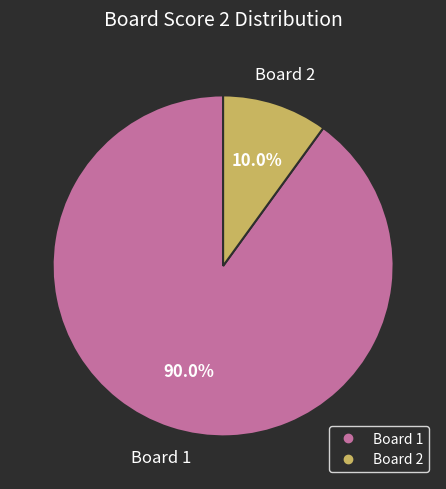

To the nearest percent, what is the difference between the largest and smallest slice percentages?

80%